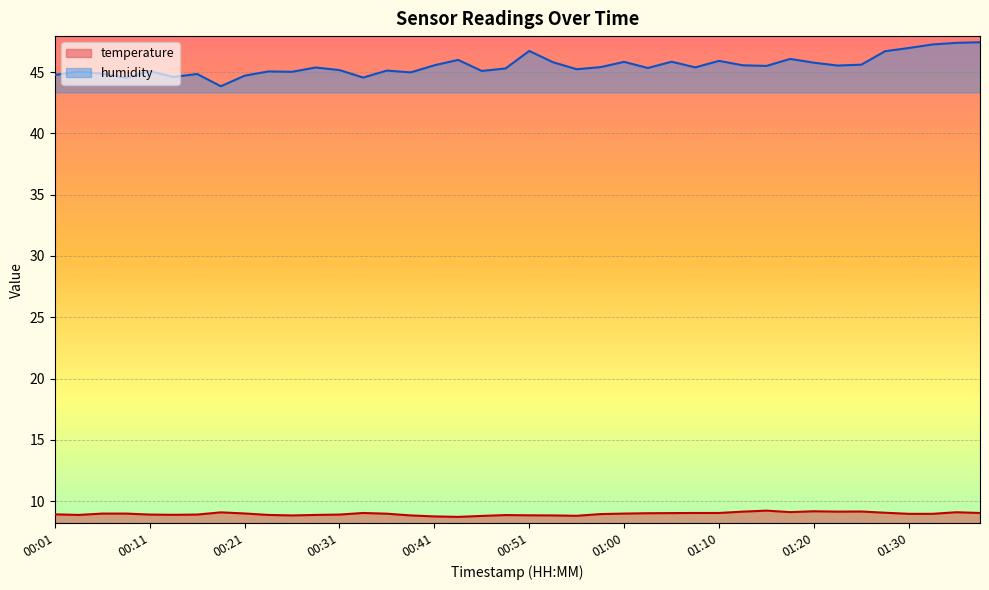

What is the difference between the second highest and minimum values in the temperature series?

0.5